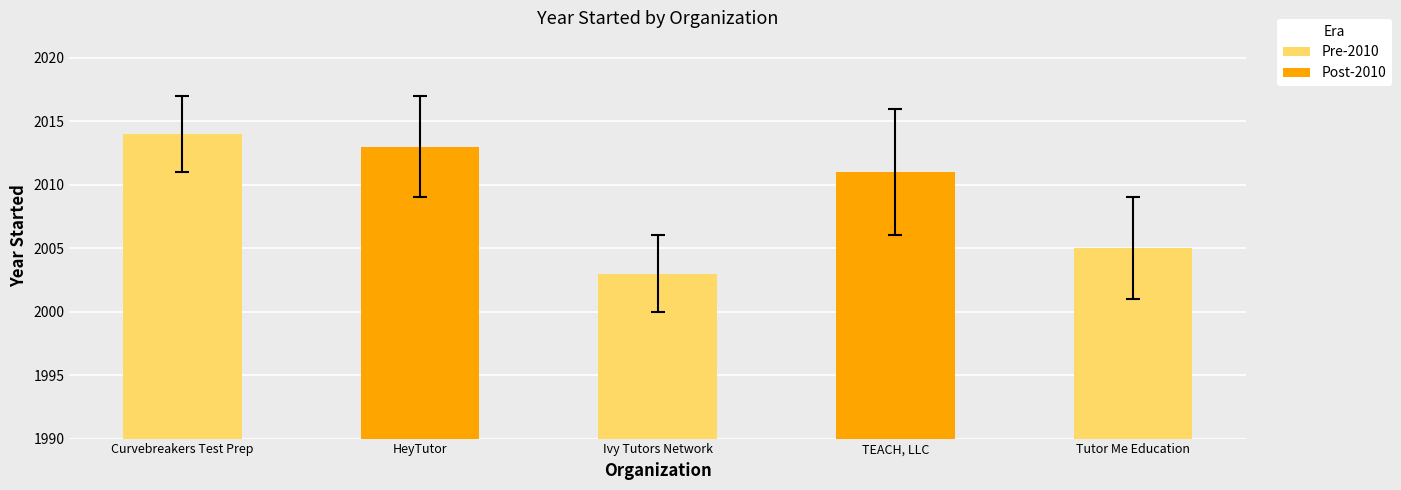

Reading left to right, what are all the values shown in this chart?

Curvebreakers Test Prep=2014	HeyTutor=2013	Ivy Tutors Network=2003	TEACH, LLC=2011	Tutor Me Education=2005